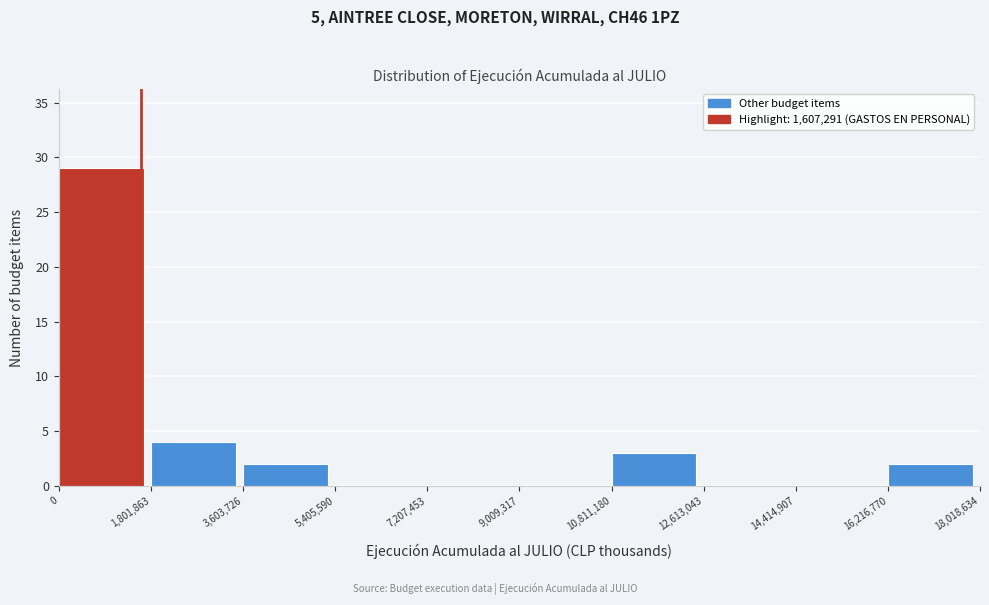

Reading left to right, list every bar in this chart as the range it spans on the x-axis followed by its height. The values are not printed on the chart, so give them approximately, as read against the axis.

0 to 1,801,863: 29
1,801,863 to 3,603,726: 4
3,603,726 to 5,405,590: 2
5,405,590 to 7,207,453: 0
7,207,453 to 9,009,317: 0
9,009,317 to 10,811,180: 0
10,811,180 to 12,613,043: 3
12,613,043 to 14,414,907: 0
14,414,907 to 16,216,770: 0
16,216,770 to 18,018,634: 2